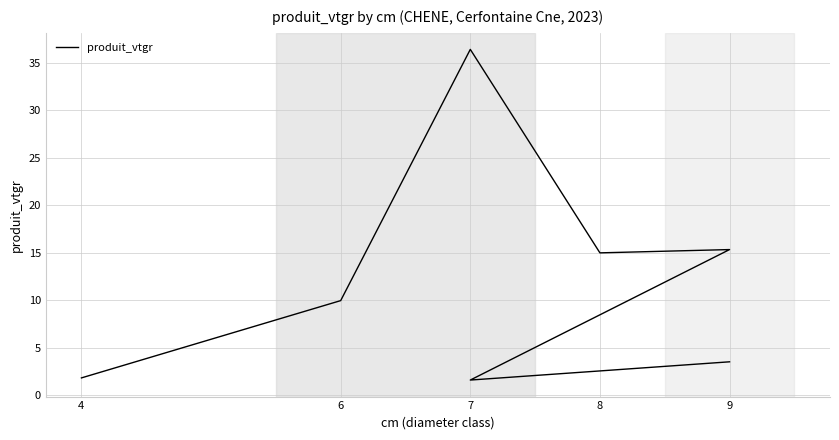

At which label is the value closest to 19?

9